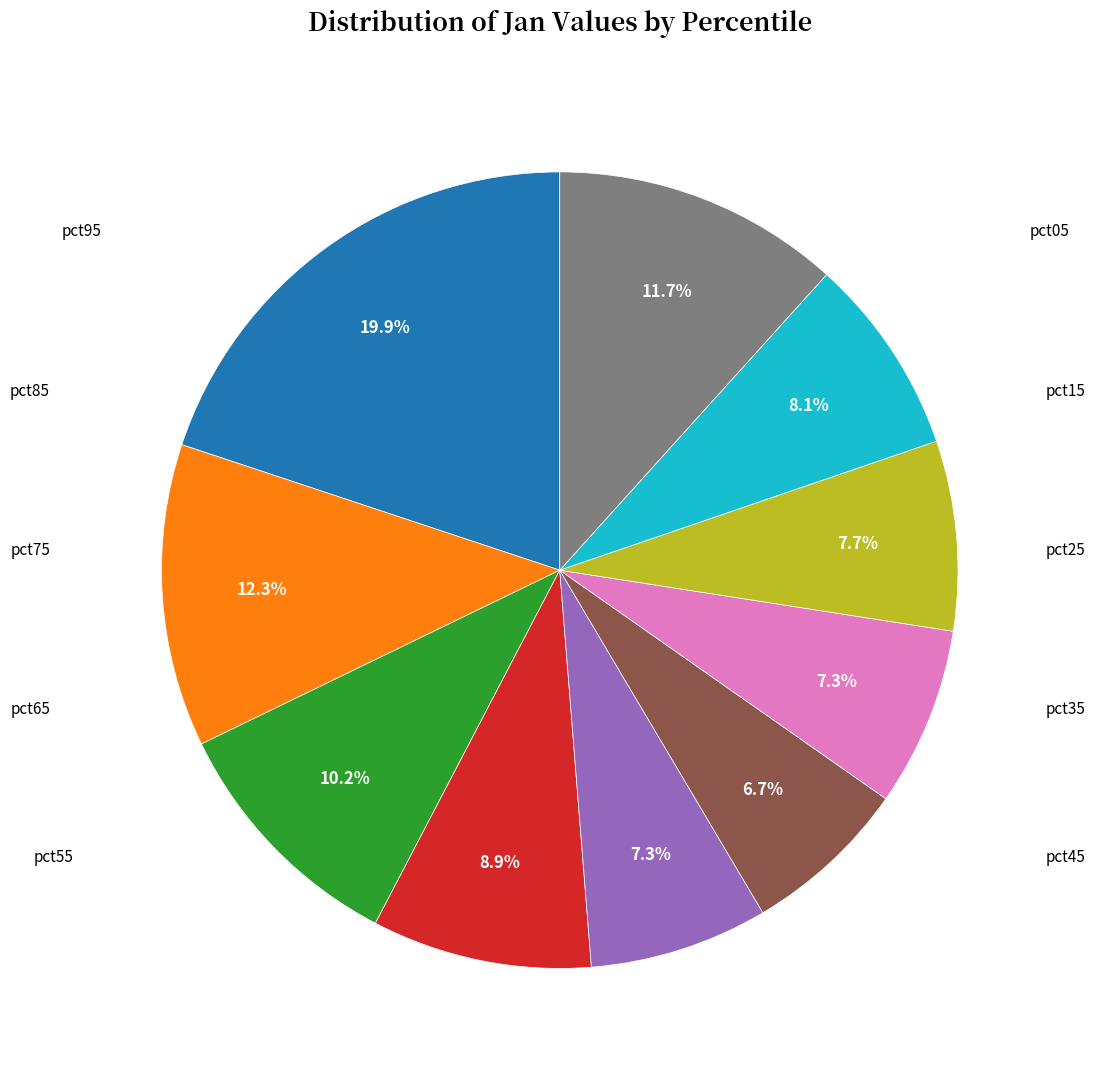

Does any single category account for the majority?

No